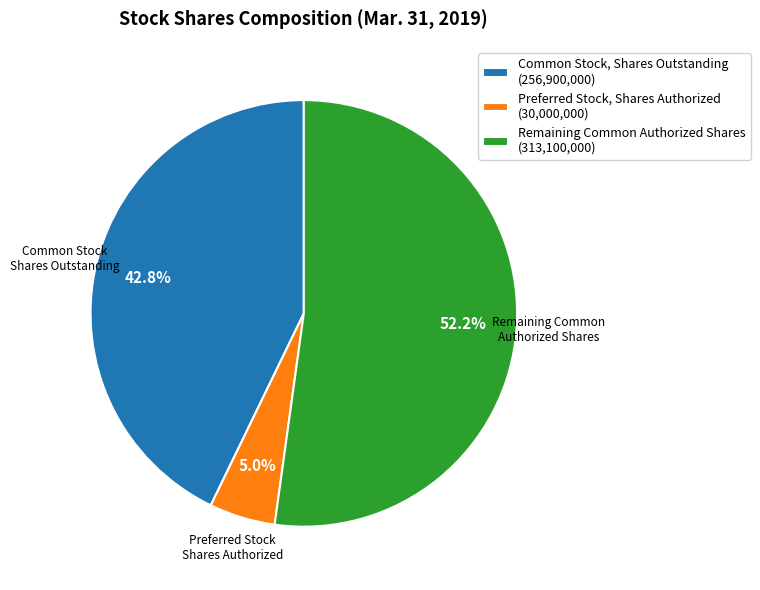

Between Common Stock, Shares Outstanding (256,900,000) and Preferred Stock, Shares Authorized (30,000,000), which is larger?

Common Stock, Shares Outstanding (256,900,000)